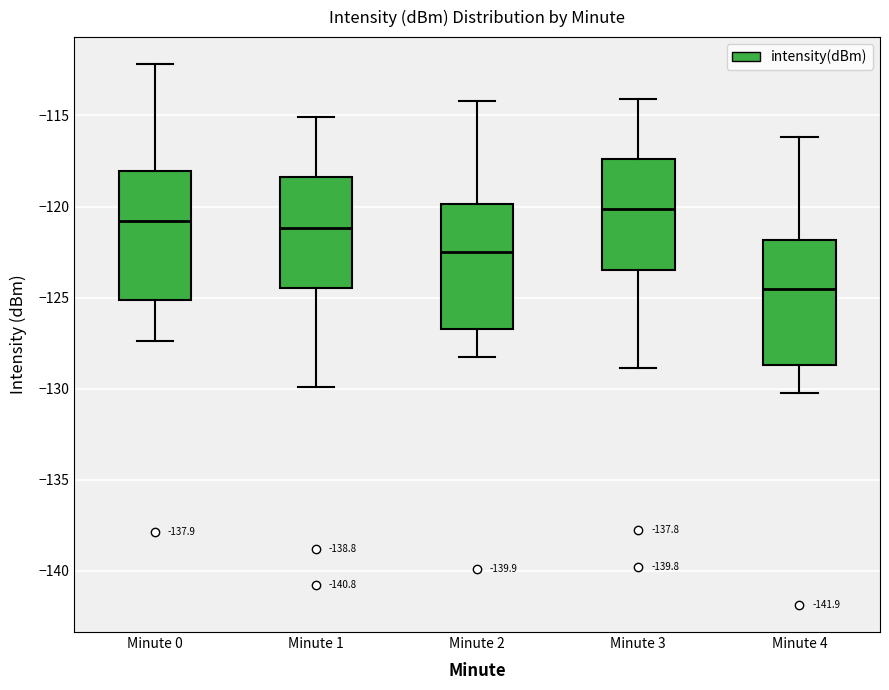

Reading left to right, read every box against the y-axis: the position of its median line, the range the box covers, and the ends of its whiskers. The values are not printed on the chart, so give them approximately, as read against the axis.

Minute 0: median -121.0, box -125.0 to -118.0, whiskers -127.5 to -112.0
Minute 1: median -121.0, box -124.5 to -118.5, whiskers -130.0 to -115.0
Minute 2: median -122.5, box -126.5 to -120.0, whiskers -128.0 to -114.0
Minute 3: median -120.0, box -123.5 to -117.5, whiskers -129.0 to -114.0
Minute 4: median -124.5, box -128.5 to -122.0, whiskers -130.0 to -116.0